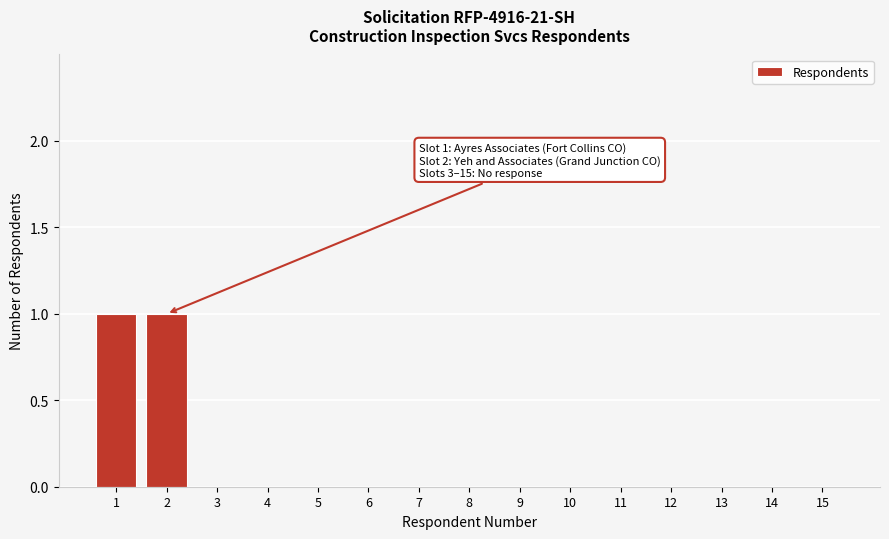

Reading left to right, what are all the values shown in this chart?

1=1	2=1	3=0	4=0	5=0	6=0	7=0	8=0	9=0	10=0	11=0	12=0	13=0	14=0	15=0